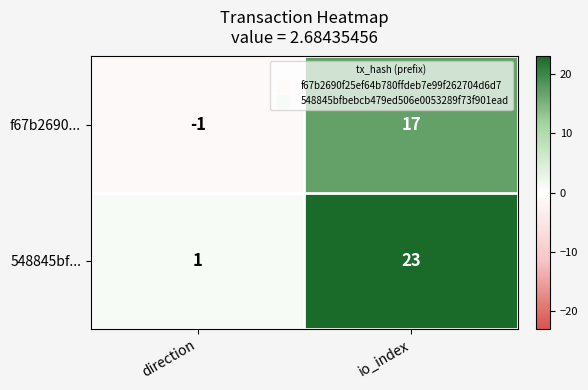

At how many categories does at least one series exceed 15?

1